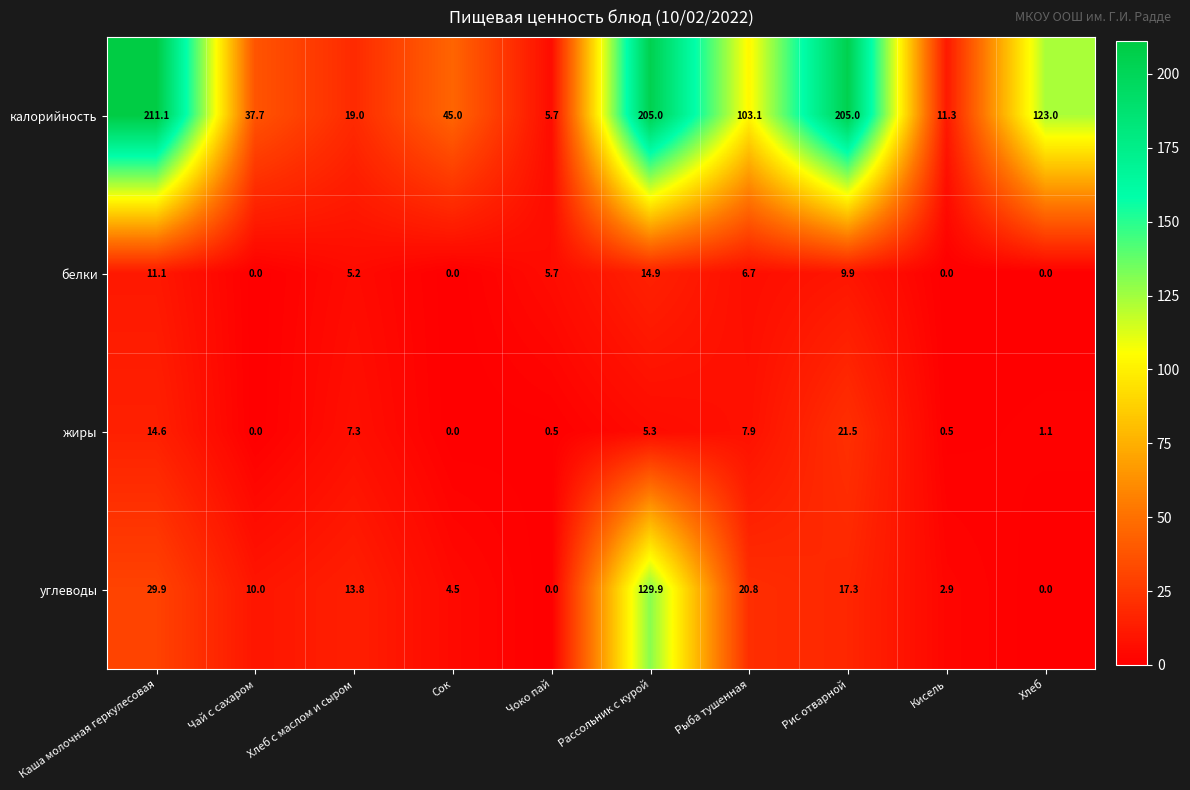

What is the difference between the maximum and minimum values in the углеводы series?

129.9